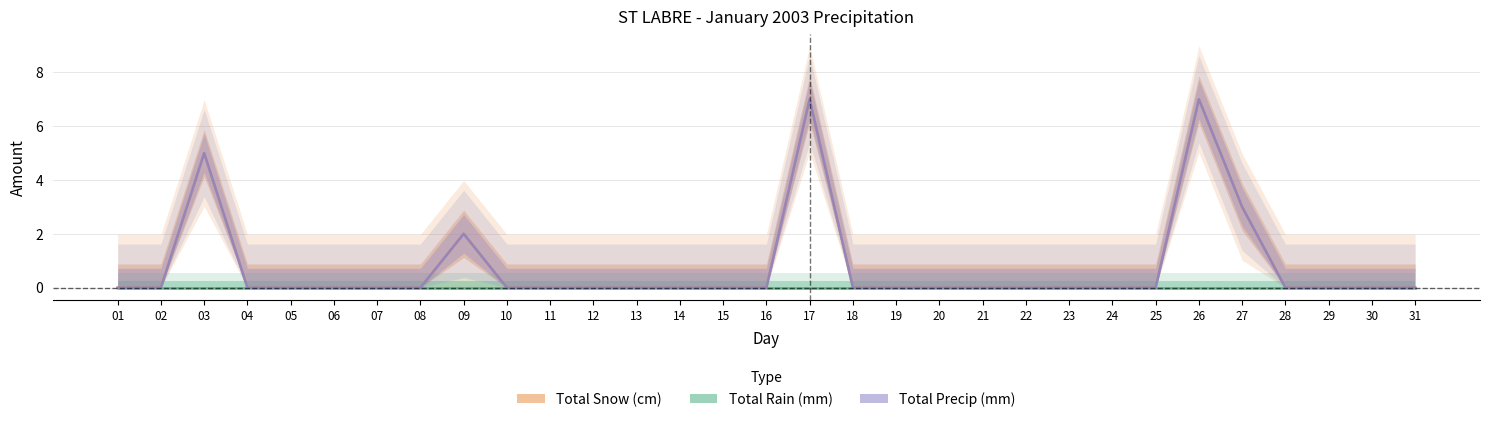

What is the difference between the second highest and minimum values in the Total Precip (mm) series?

7